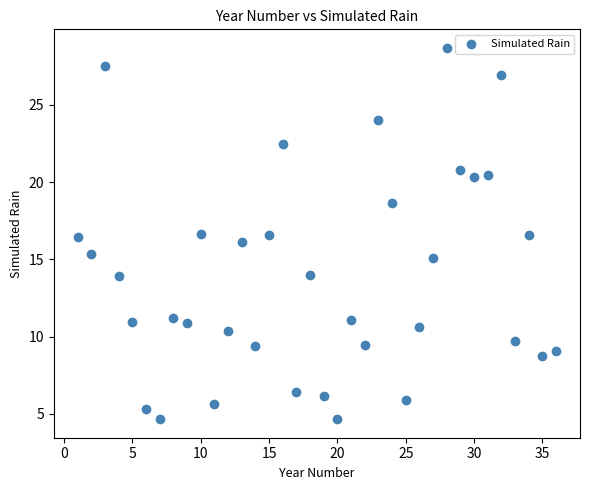

What is the range of X values (max minus min)?

35.0